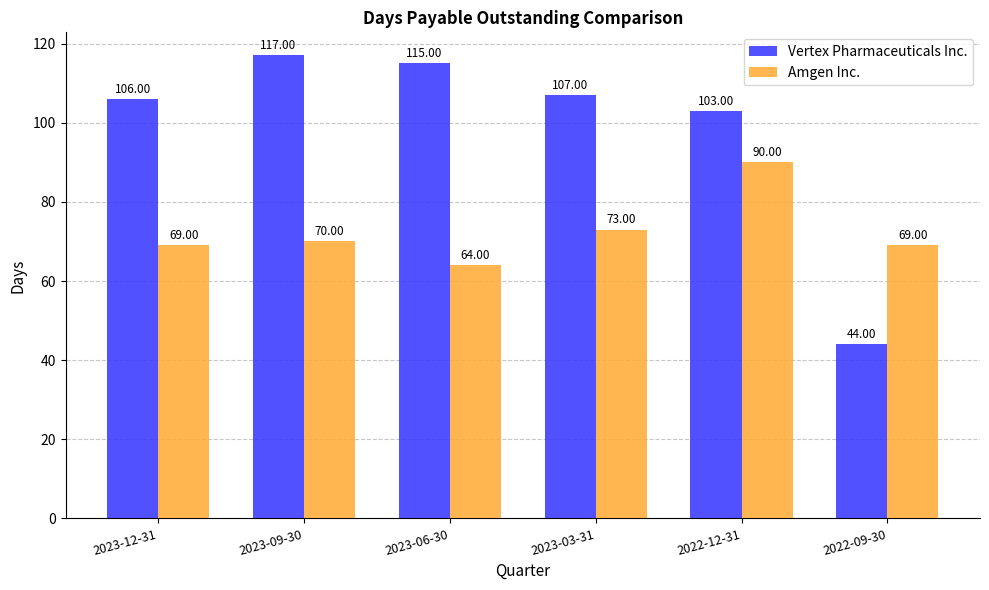

Which category has the lowest value in the Vertex Pharmaceuticals Inc. series?

2022-09-30